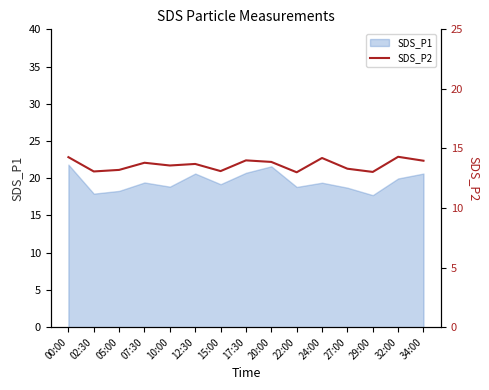

What is the change in value from 12:30 to 34:00?

+0.3